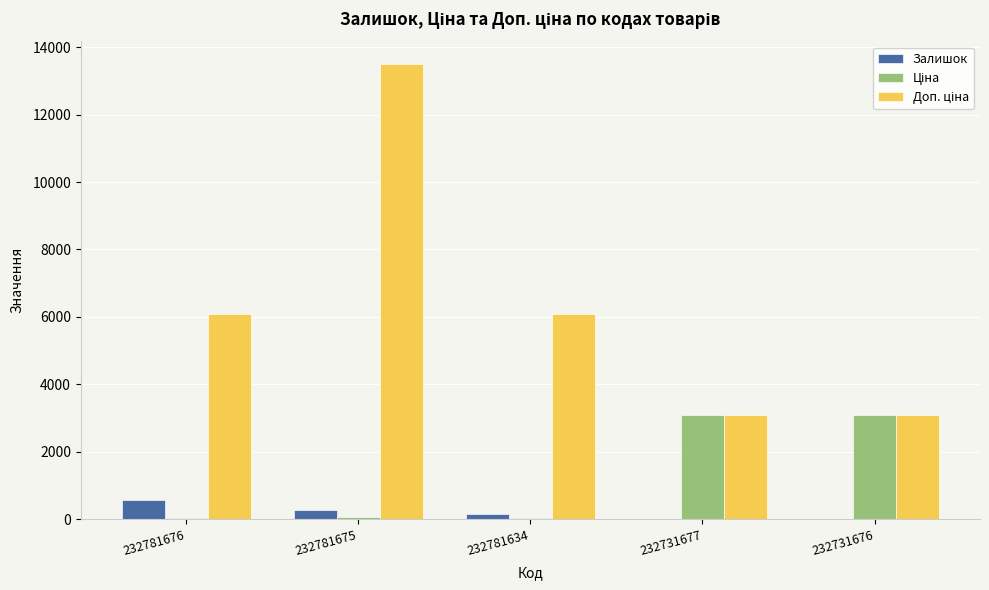

The Залишок series shows 570.0 at 232781676. True or false?

True